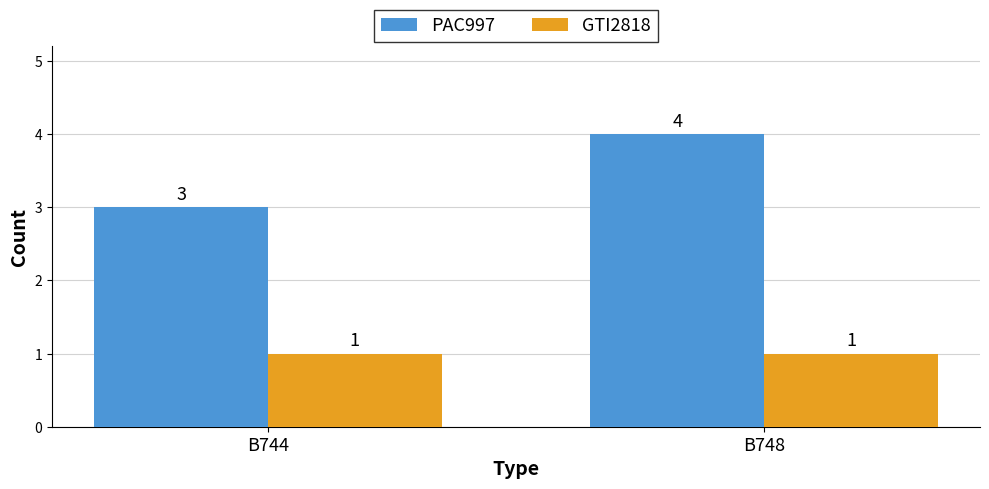

At how many categories does at least one series exceed 1?

2